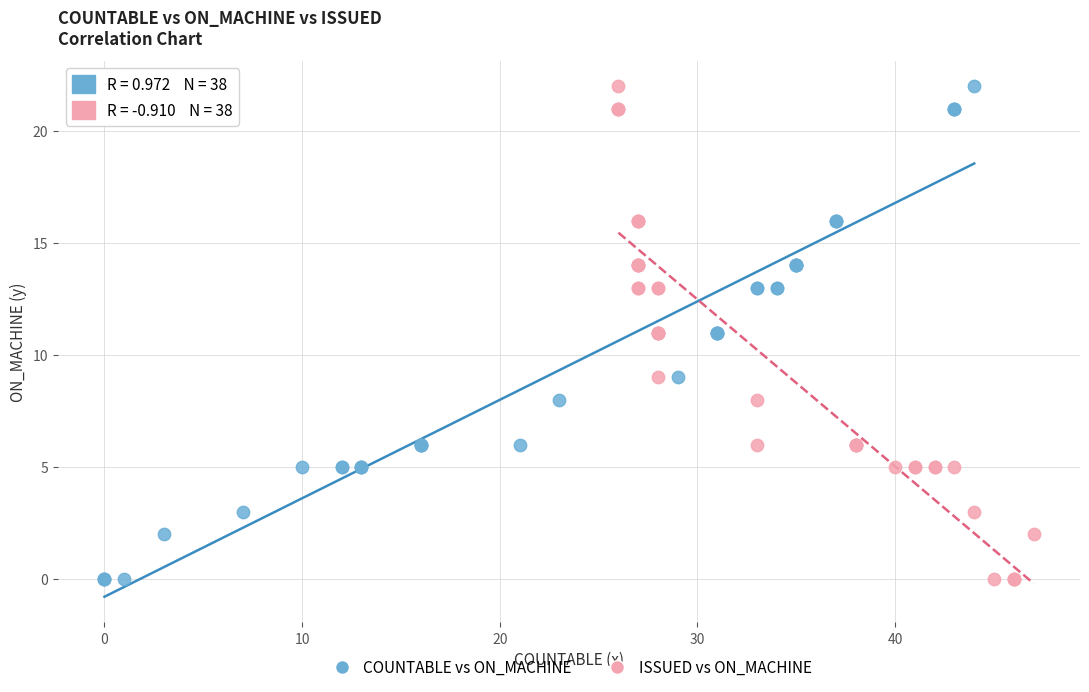

What are all the series names shown in the legend?

COUNTABLE vs ON_MACHINE, ISSUED vs ON_MACHINE